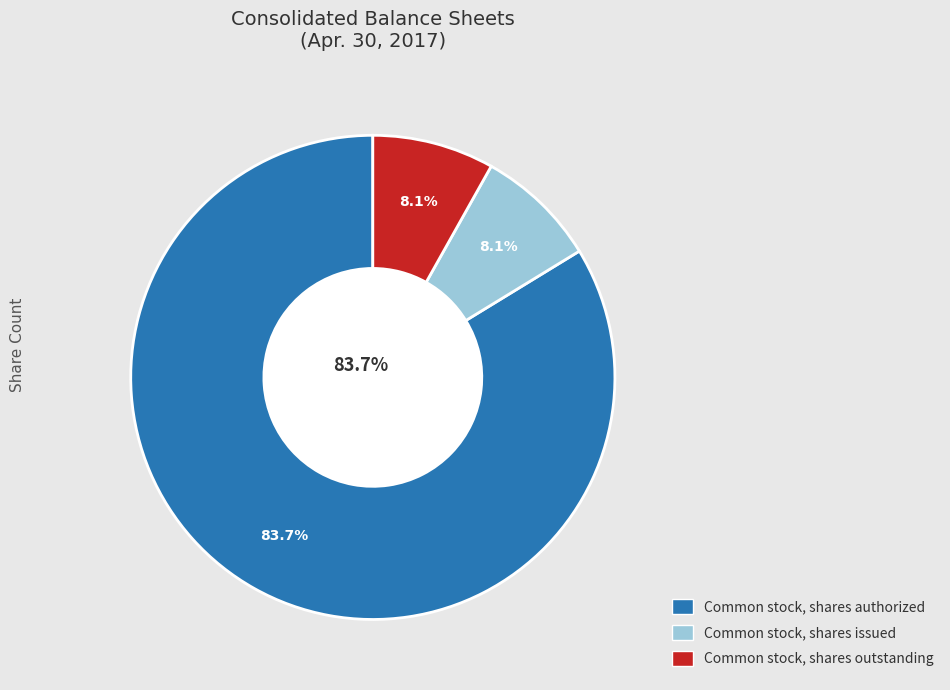

The Common stock, shares outstanding slice represents 19% of the pie. True or false?

False